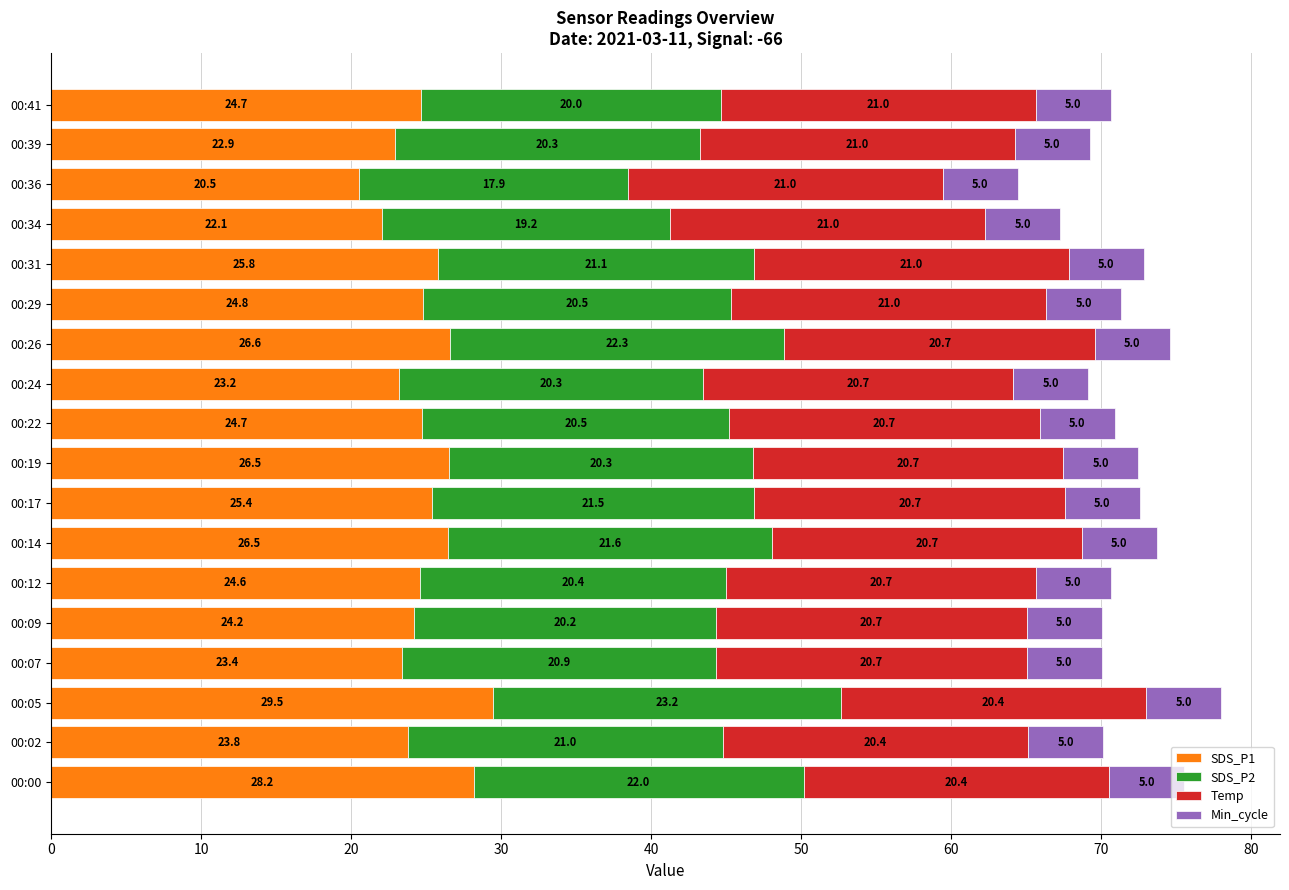

Where is SDS_P1 nearest to the value 25?

00:29